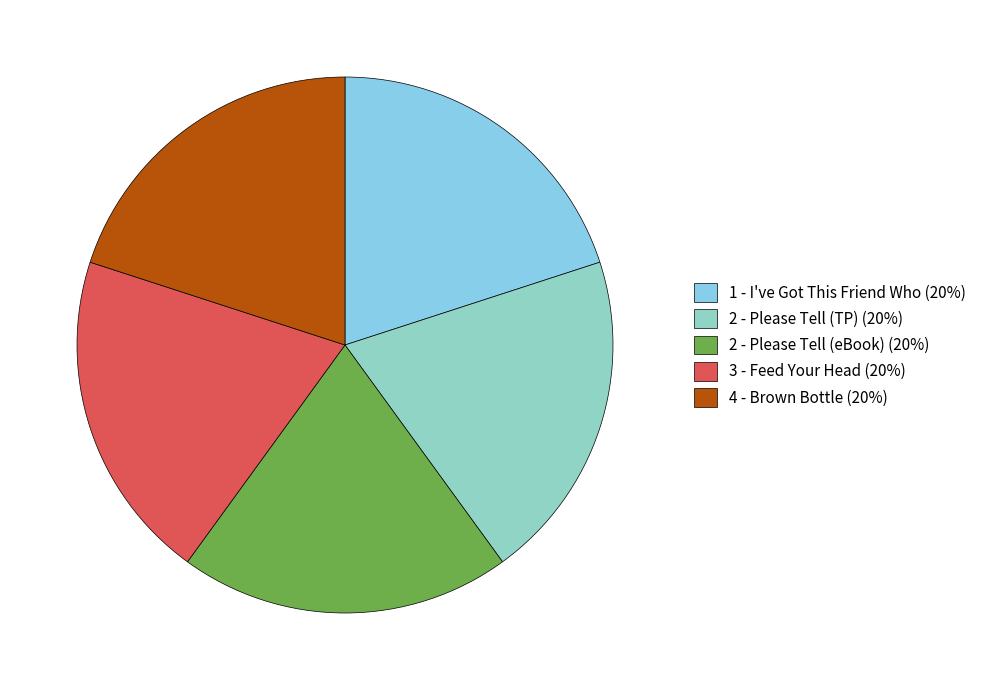

How many segments does this pie chart have?

5